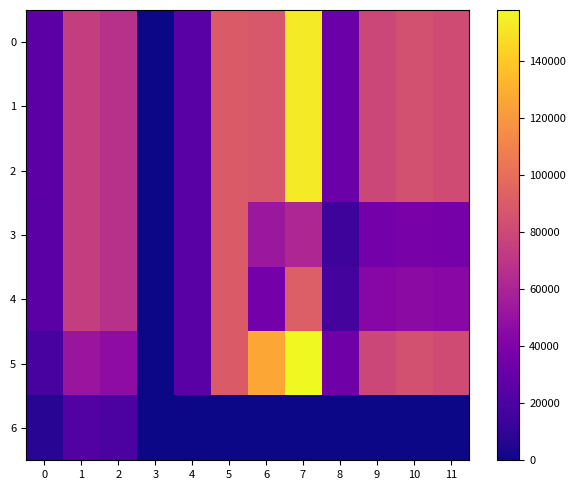

At how many categories does at least one series exceed 65858?

8